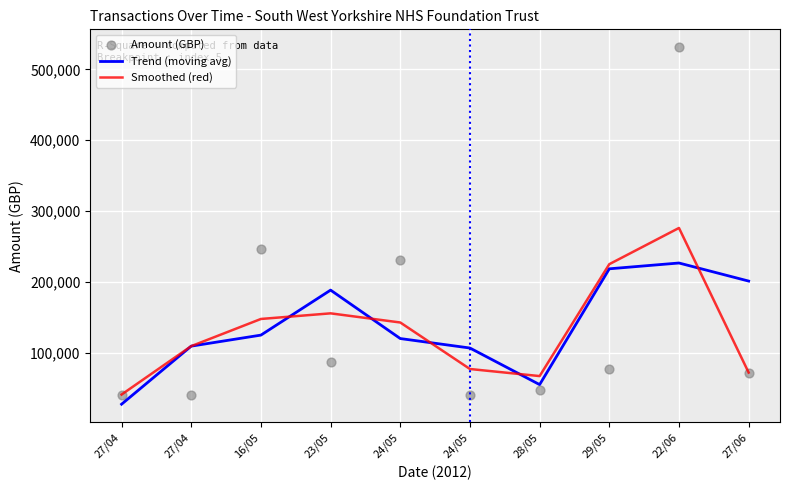

Which series has the widest spread of Y values?

Amount (GBP)